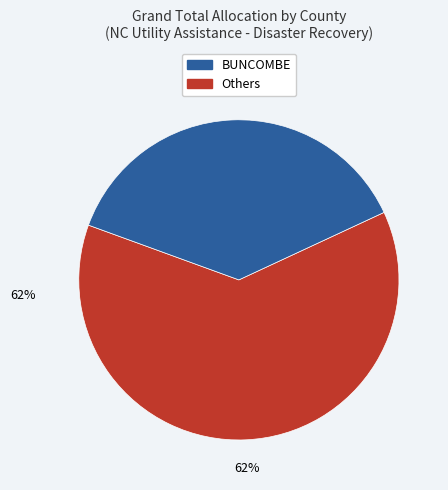

To the nearest percent, what is the average slice percentage?

50%